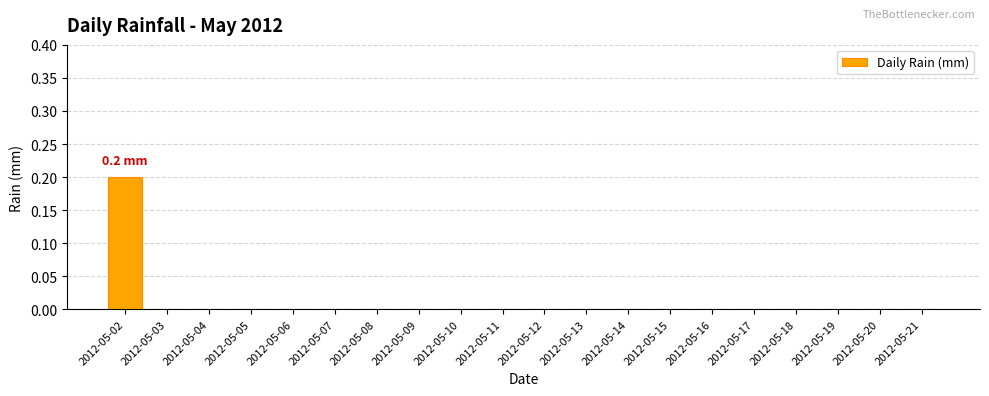

Count the values in the range 0 to 1.

20